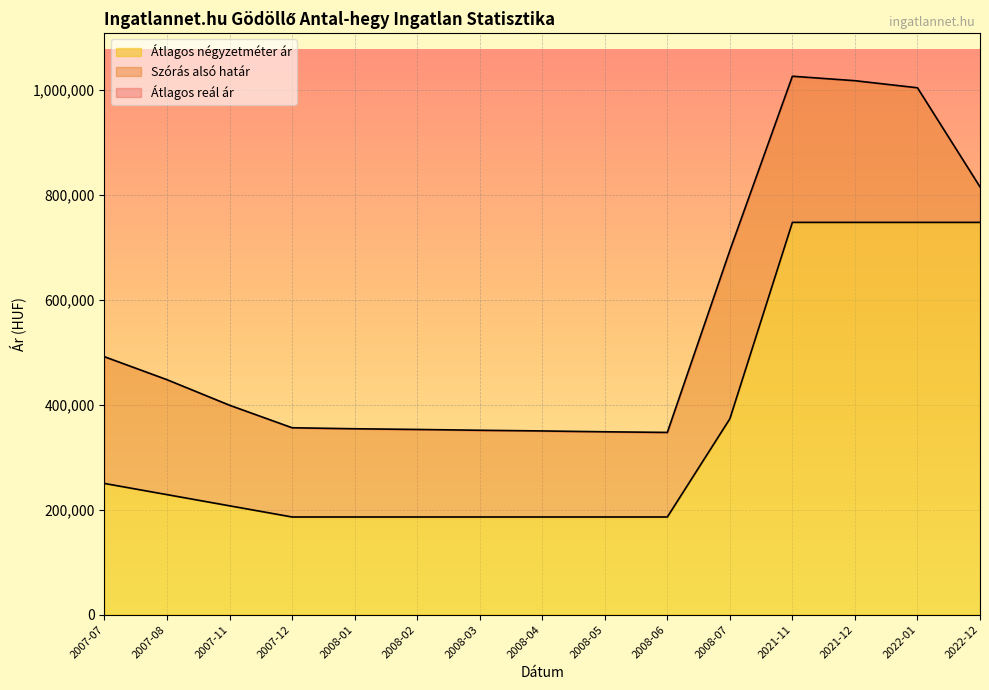

What is the minimum value for Szórás alsó határ?

347192